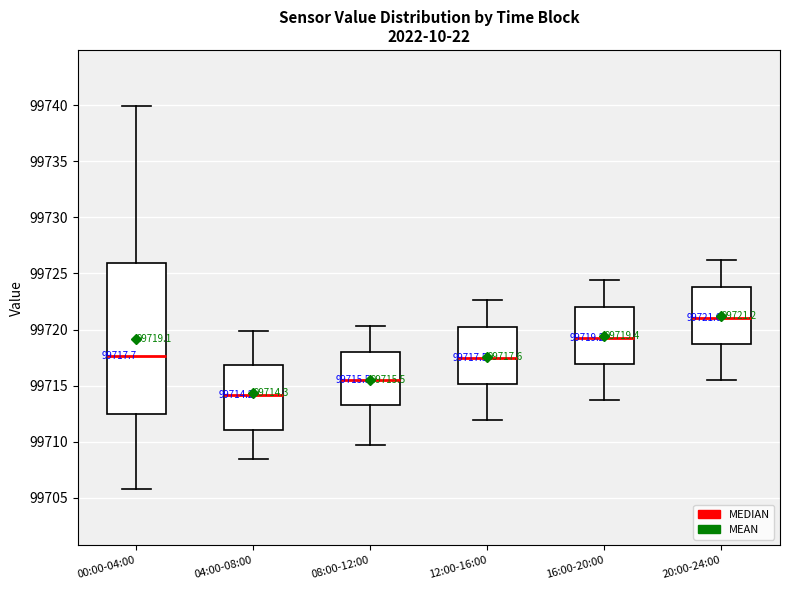

Comparing the boxes themselves (not the whiskers), which one is the tallest?

00:00-04:00